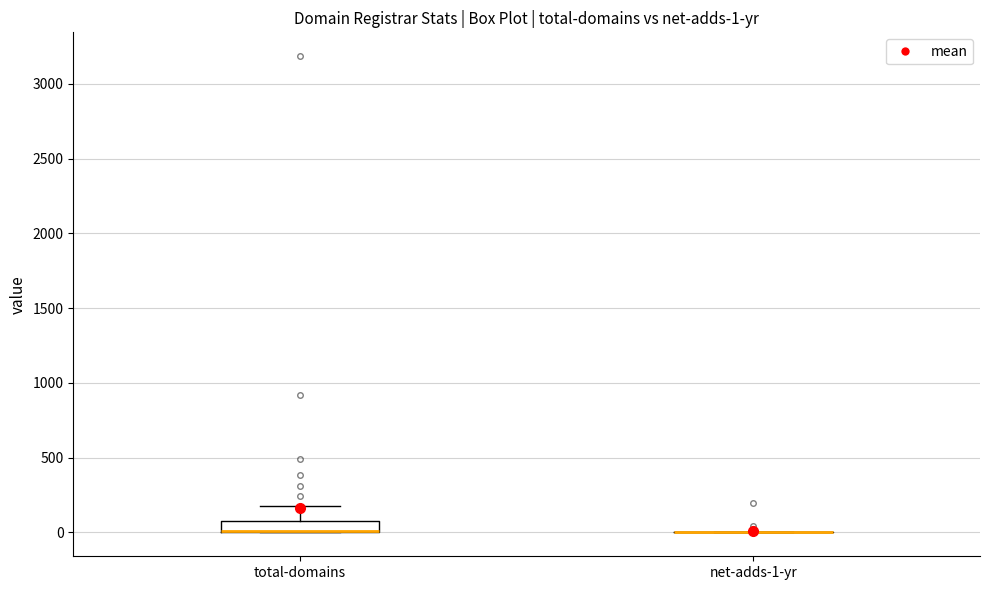

Which box is the tallest, from its lower edge to its upper edge?

total-domains